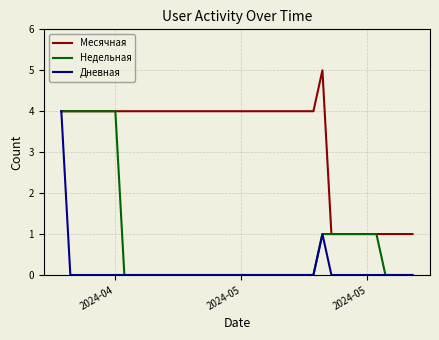

At how many categories does at least one series exceed 3?

30